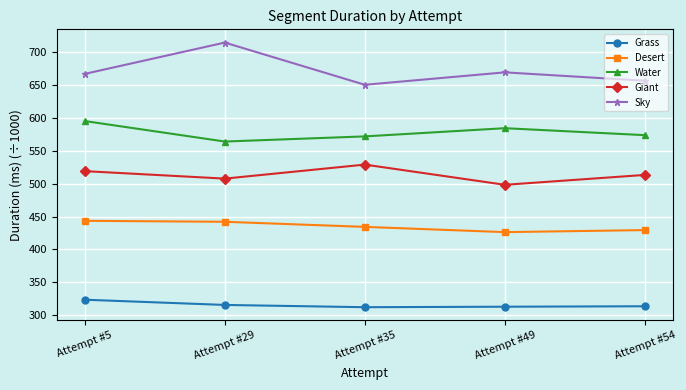

What is the sum of all Desert values?

2175.1